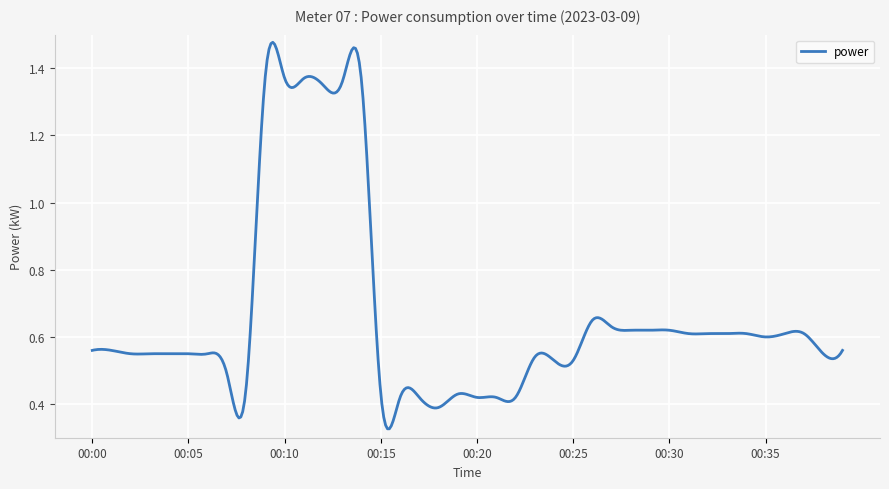

True or false: the data has more than 2 interior local peaks.

True